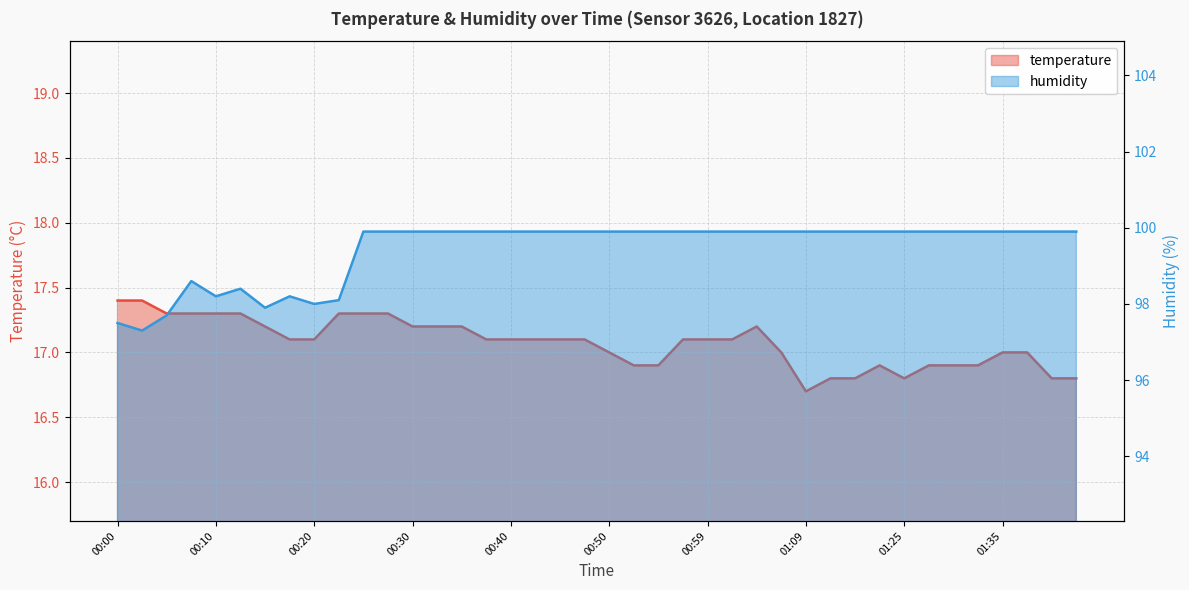

Reading left to right, extract all data points from this chart.

temperature: 17.4	17.4	17.3	17.3	17.3	17.3	17.2	17.1	17.1	17.3	17.3	17.3	17.2	17.2	17.2	17.1	17.1	17.1	17.1	17.1	17.0	16.9	16.9	17.1	17.1	17.1	17.2	17.0	16.7	16.8	16.8	16.9	16.8	16.9	16.9	16.9	17.0	17.0	16.8	16.8
humidity: 97.5	97.3	97.7	98.6	98.2	98.4	97.9	98.2	98.0	98.1	99.9	99.9	99.9	99.9	99.9	99.9	99.9	99.9	99.9	99.9	99.9	99.9	99.9	99.9	99.9	99.9	99.9	99.9	99.9	99.9	99.9	99.9	99.9	99.9	99.9	99.9	99.9	99.9	99.9	99.9